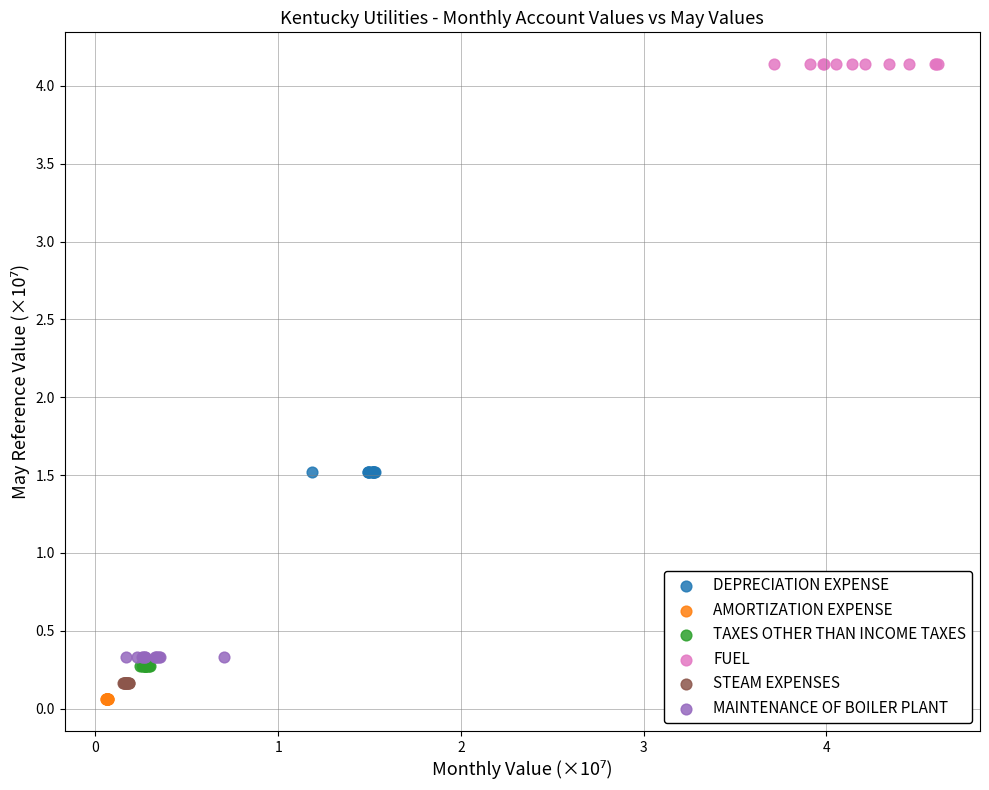

What are all the series names shown in the legend?

DEPRECIATION EXPENSE, AMORTIZATION EXPENSE, TAXES OTHER THAN INCOME TAXES, FUEL, STEAM EXPENSES, MAINTENANCE OF BOILER PLANT